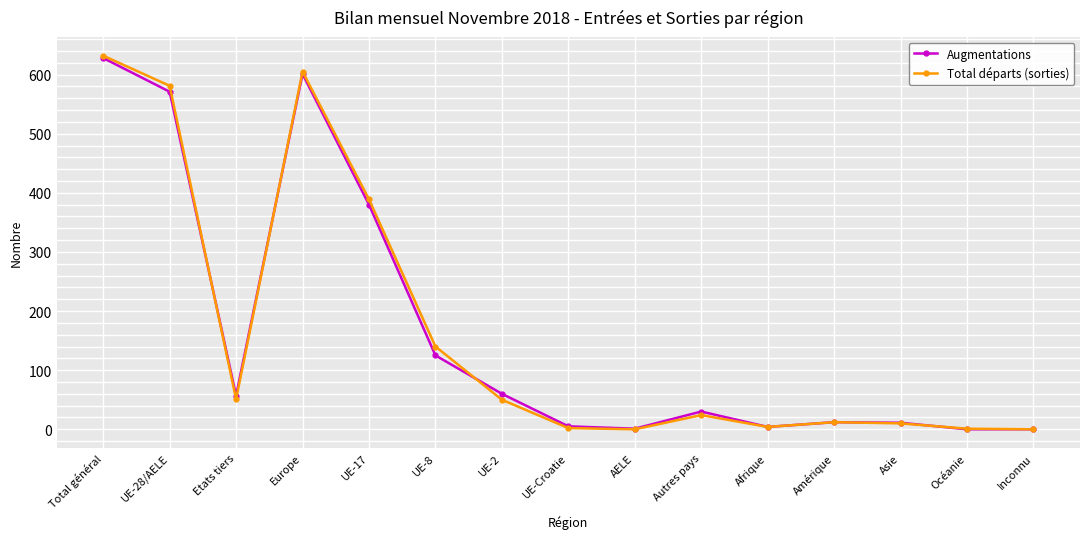

Between Total général and Asie, which series saw the biggest shift?

Total départs (sorties)